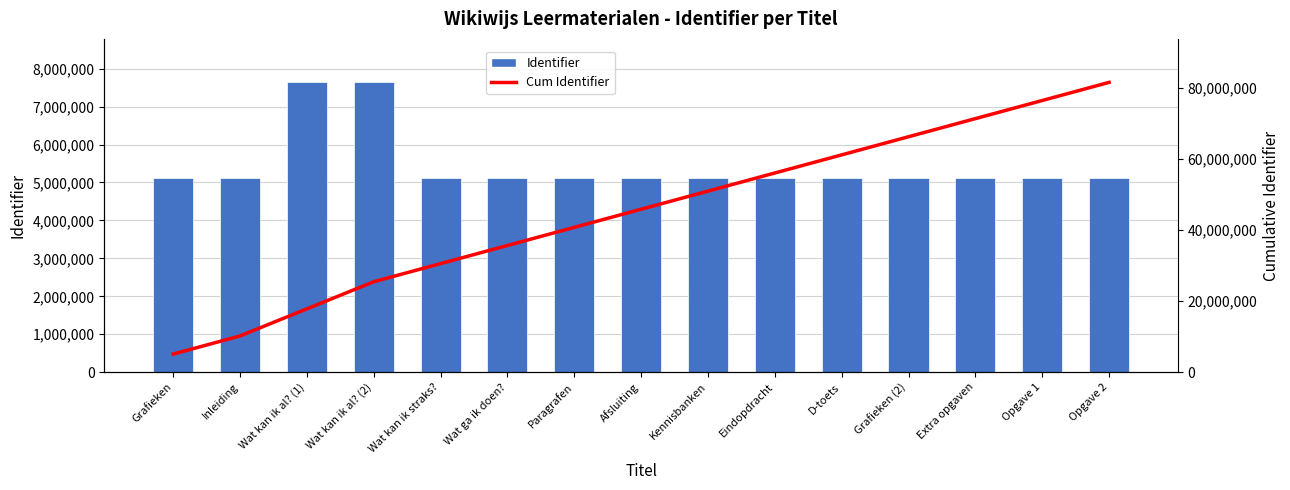

What is the maximum value for Cum Identifier?

81656379